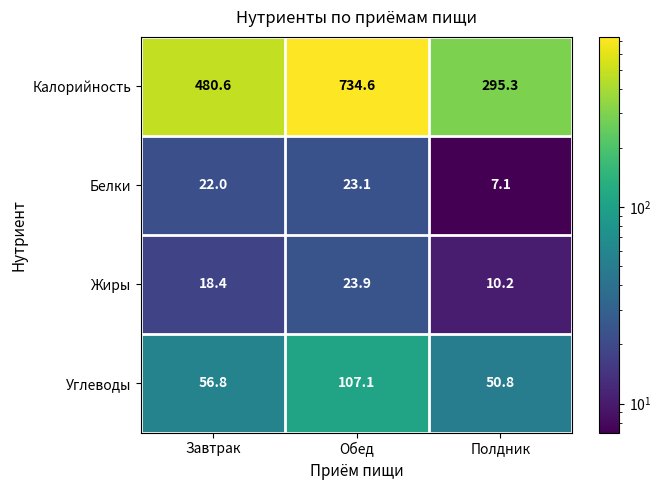

Is it true that Жиры equals 10.2 at Полдник?

True